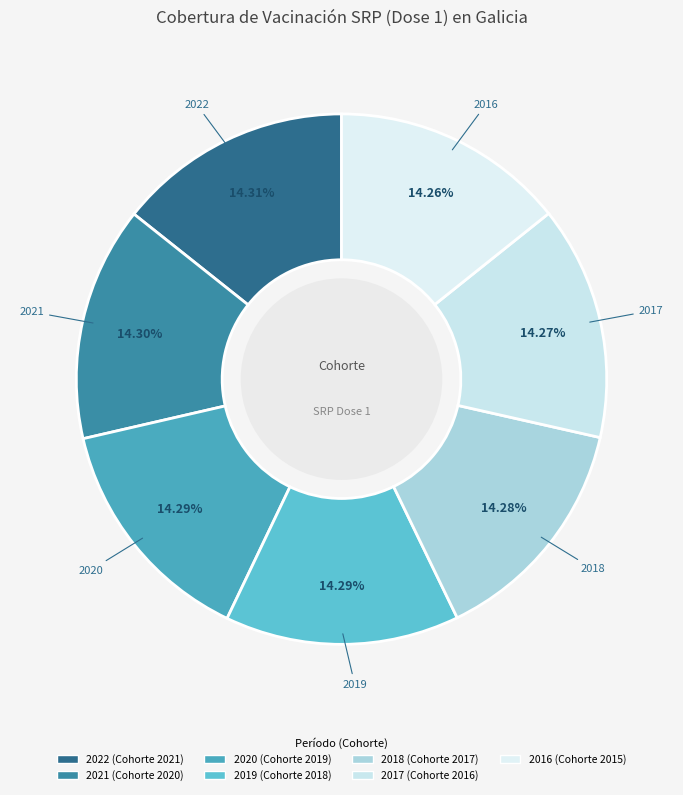

Do 2019 and 2021 together represent more than half of the pie?

No